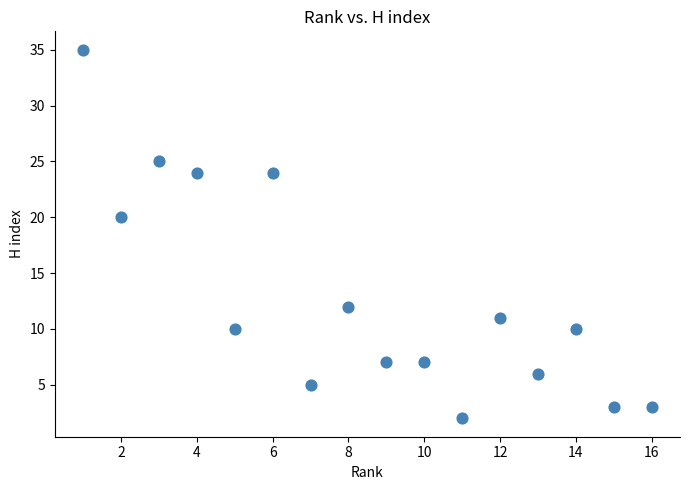

What Y value in the scatter plot is closest to 18?

20